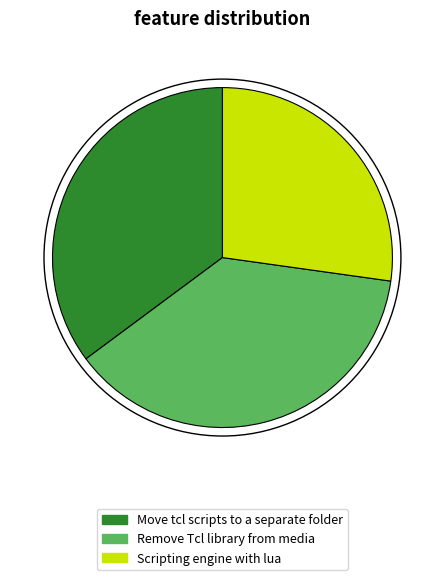

Which category has the smallest portion of the pie?

Scripting engine with lua